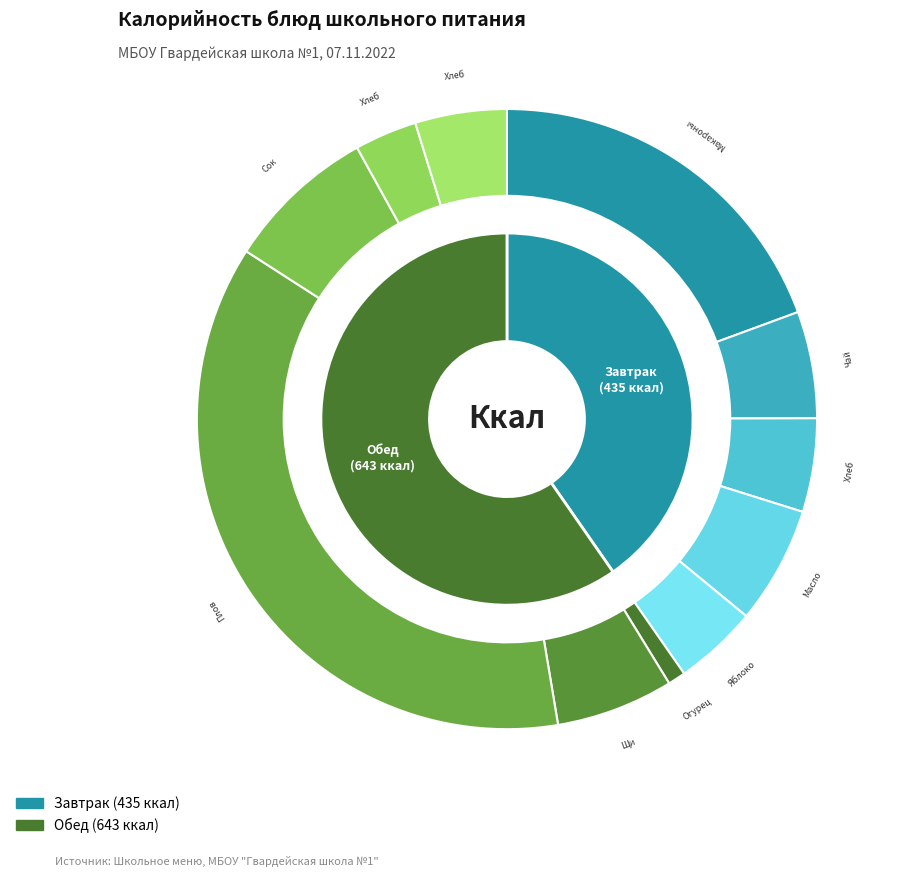

How many slices are in this pie chart?

11